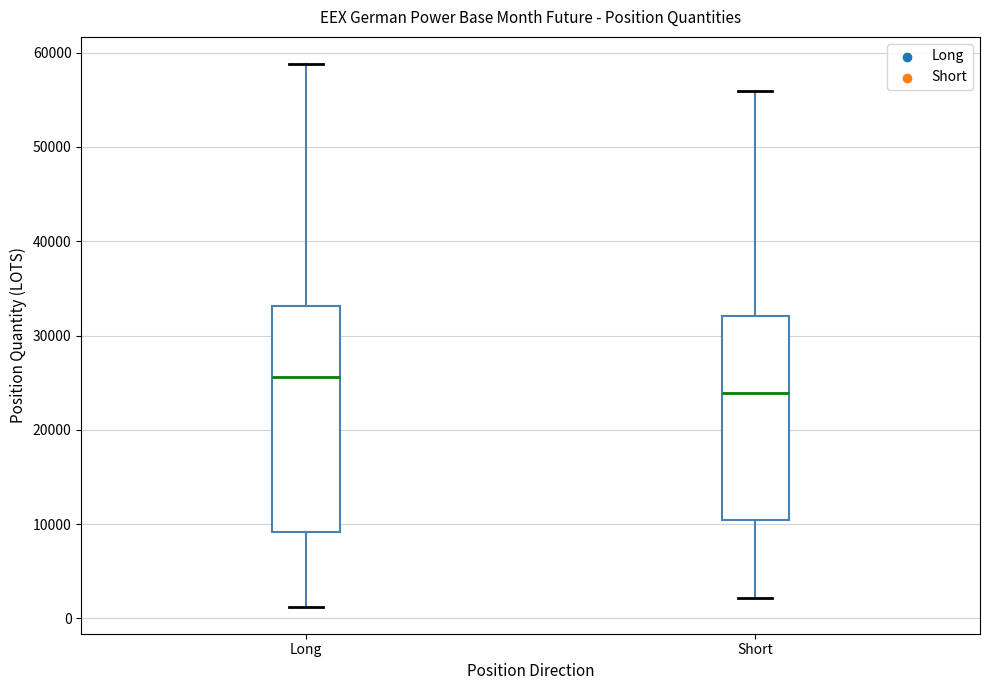

Where does the upper whisker of the box for Long end on the y-axis? The values are not printed on the chart, so give them approximately, as read against the axis.

59000